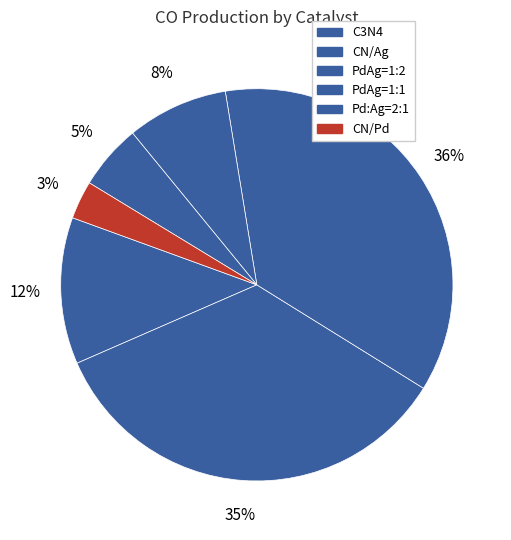

How many segments does this pie chart have?

6